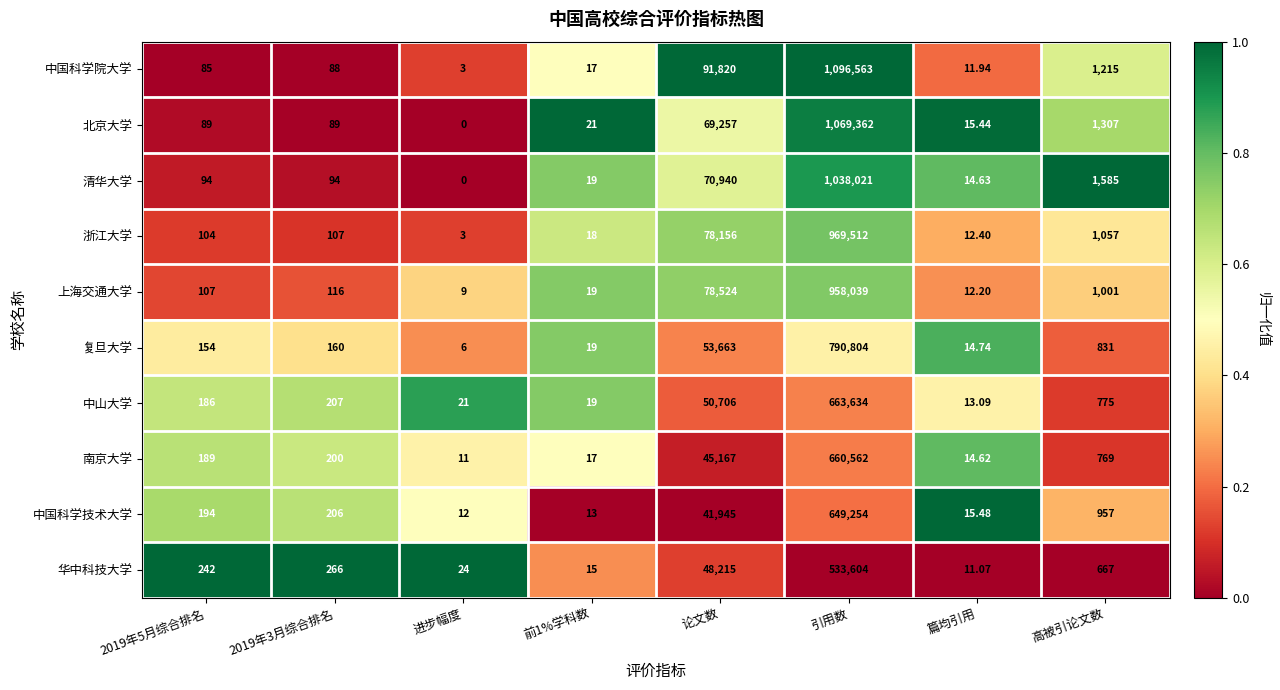

At which label is 北京大学 closest to 534681?

论文数